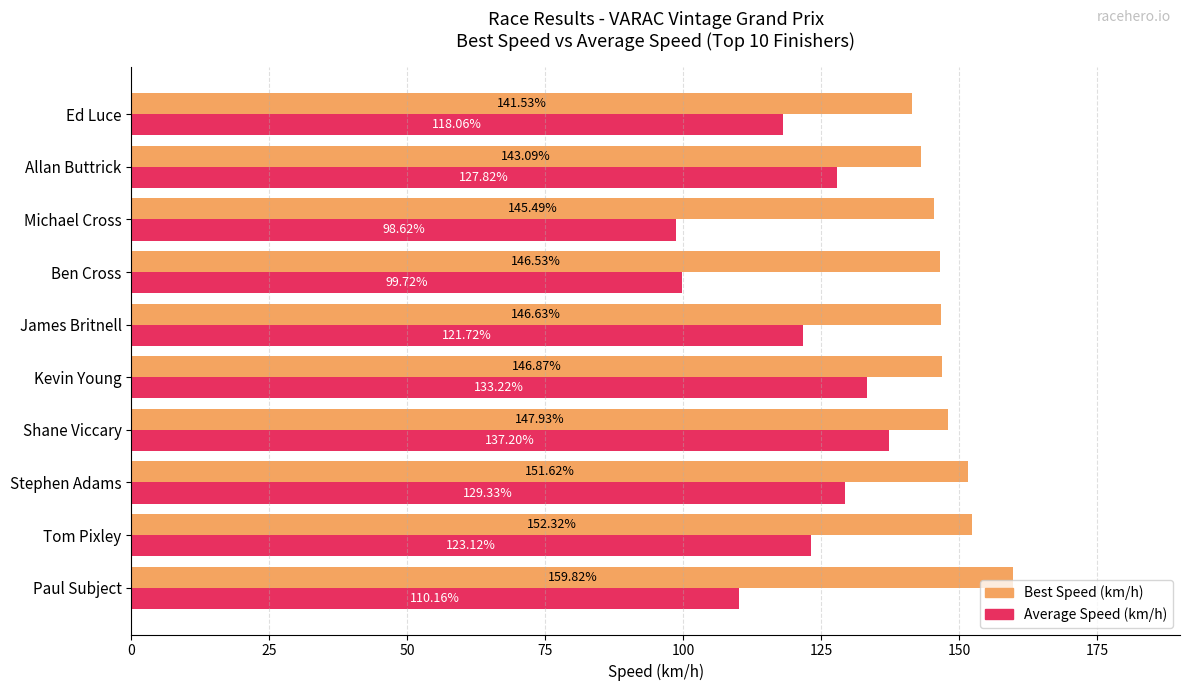

List the series in order of their overall mean, lowest first.

Average Speed (km/h), Best Speed (km/h)